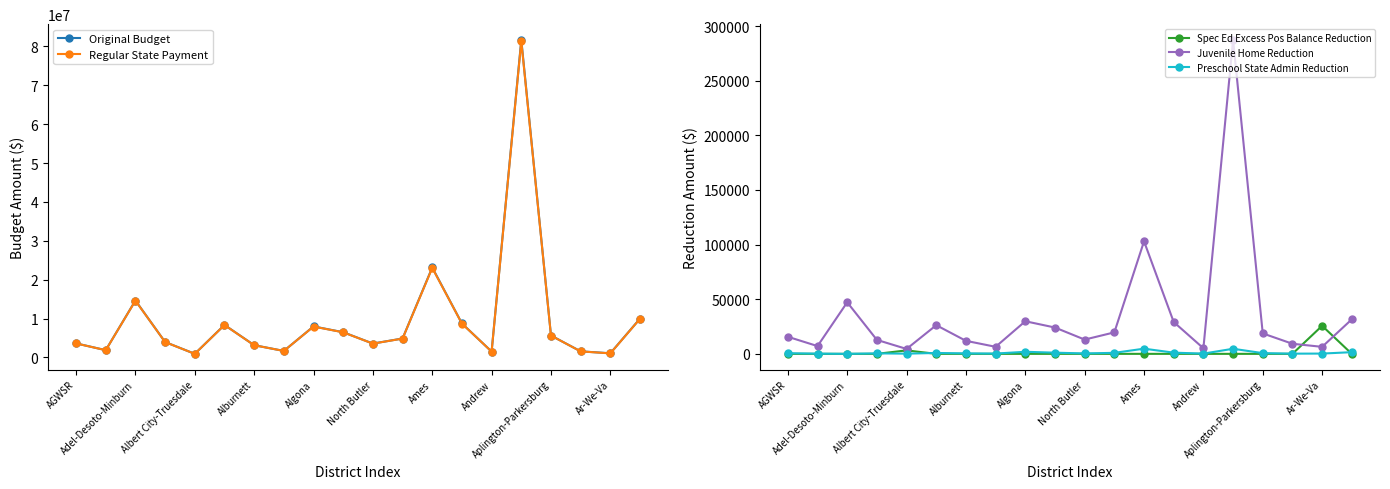

Is this an area chart (filled region under the line)?

No